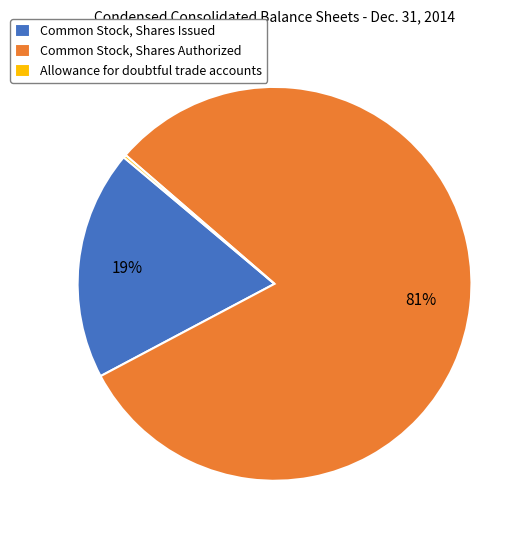

To the nearest percent, what portion does Common Stock, Shares Issued represent?

19%